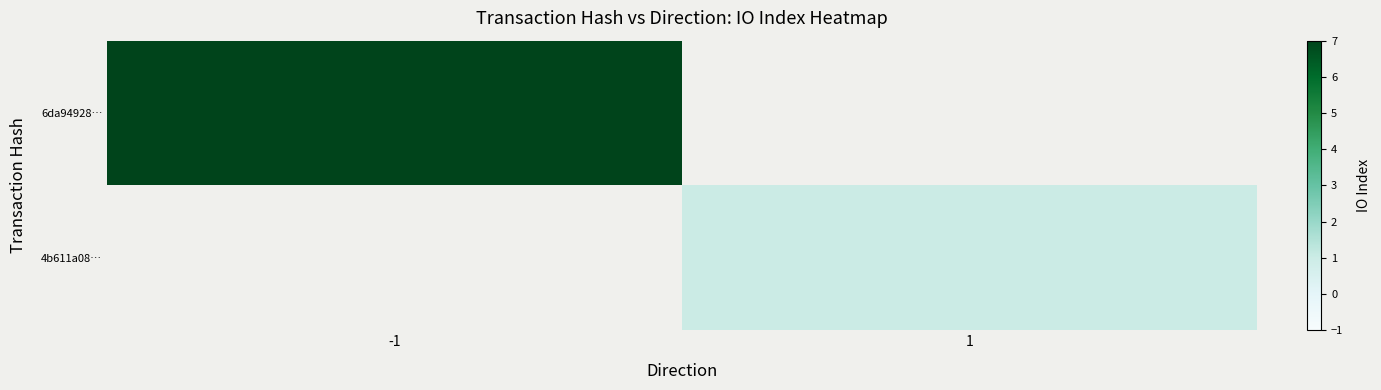

Is the value of 6da94928… at 1 greater than the value of 4b611a08… at -1?

No